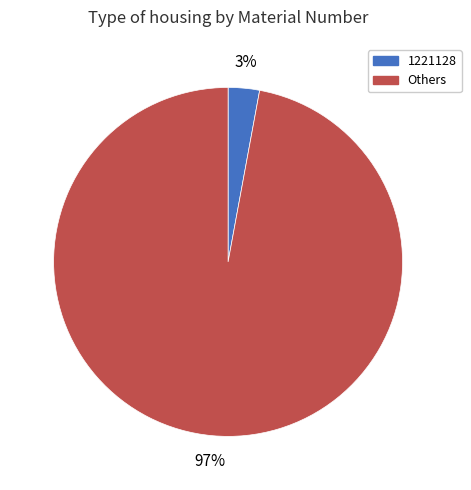

To the nearest percent, what is the average slice percentage?

50%